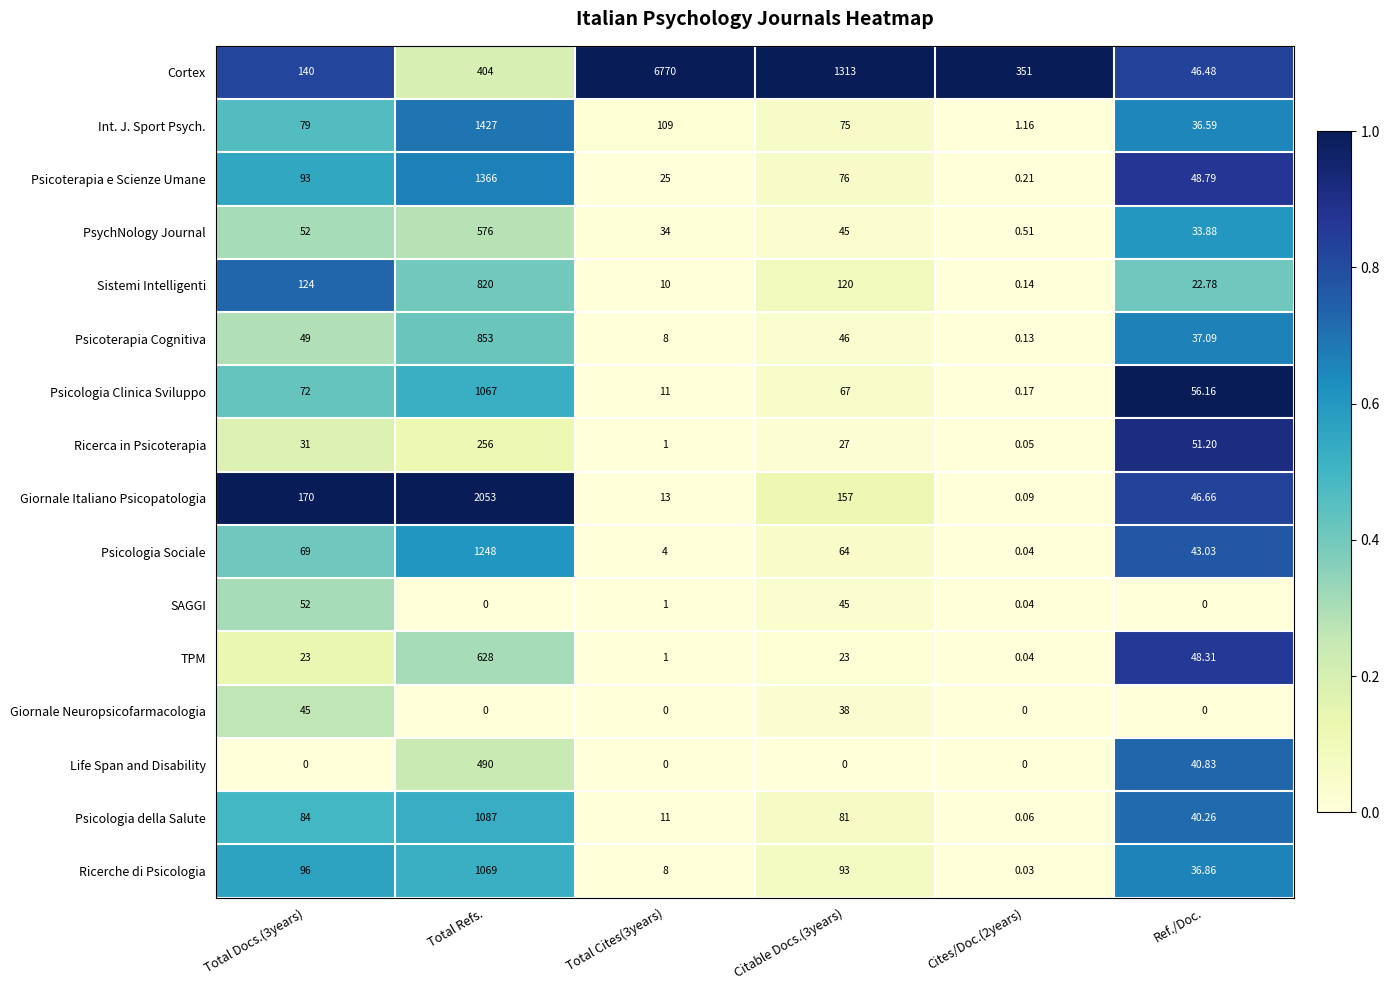

At which label does PsychNology Journal reach its peak?

Total Refs.